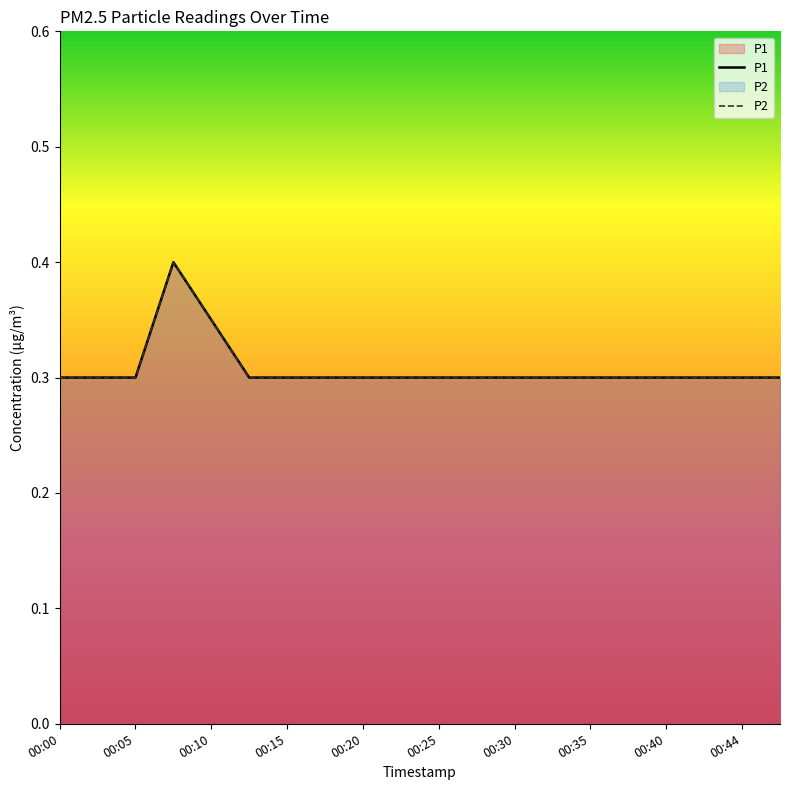

Does the chart display data point markers on the line(s)?

No